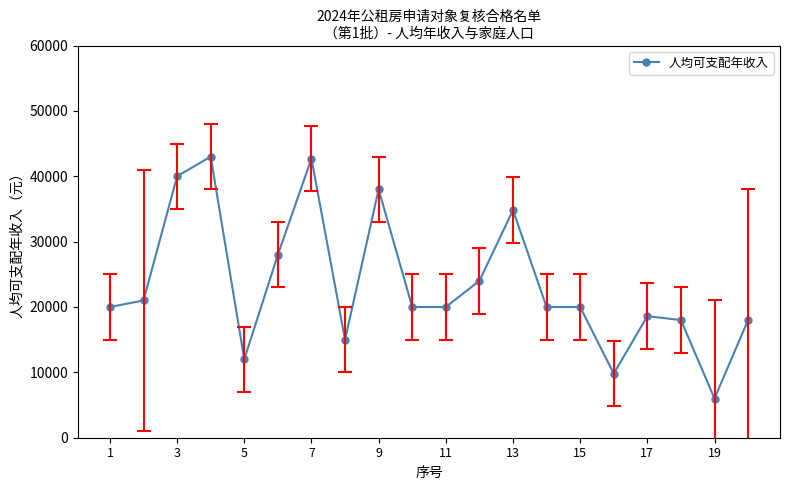

How many data points does each series have?

20